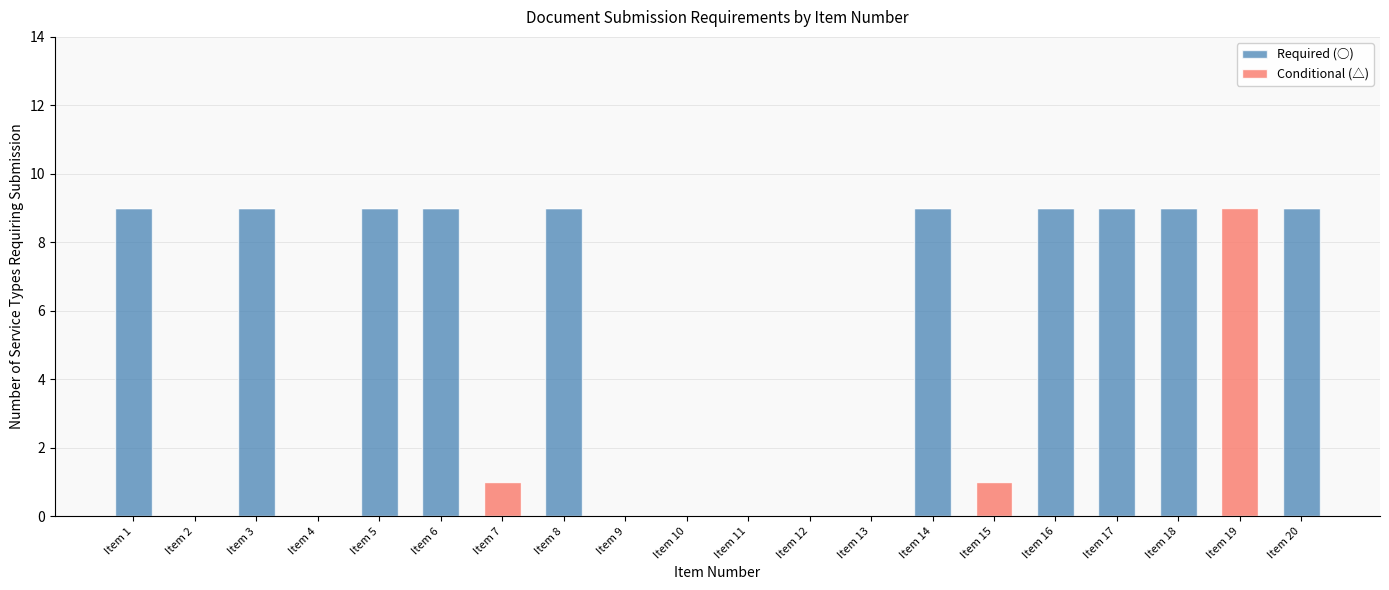

The value of Required (○) at Item 17 is 9. True or false?

True